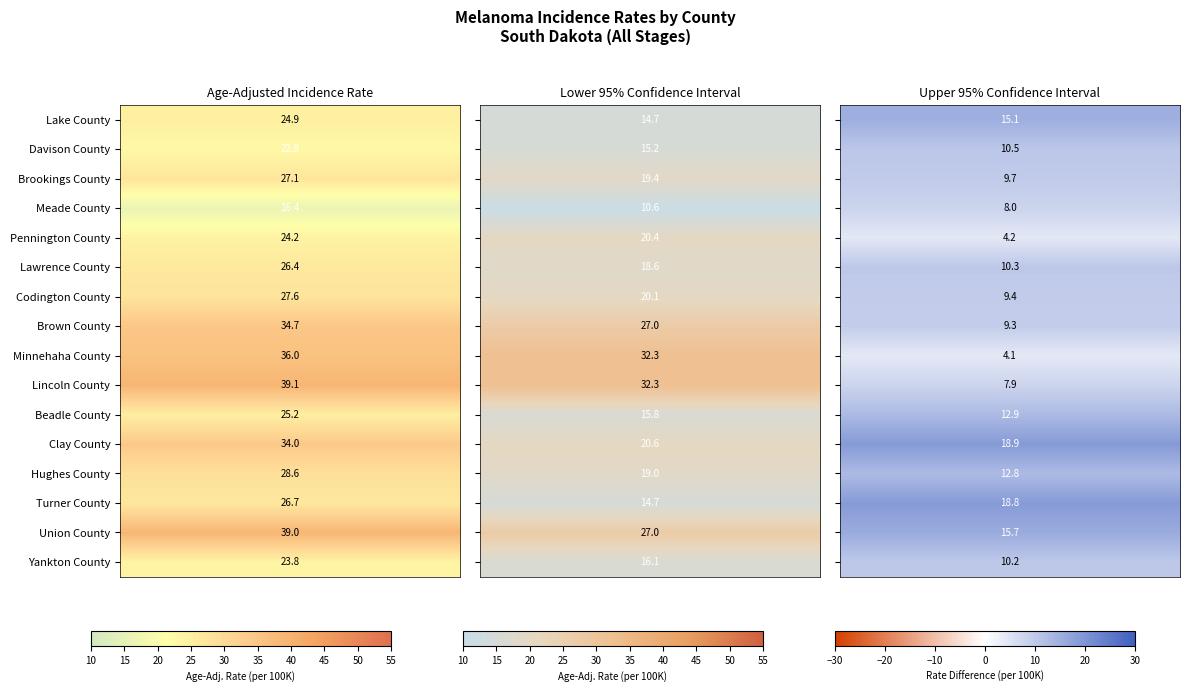

What is the difference between the highest and lowest values at 2?

30.3